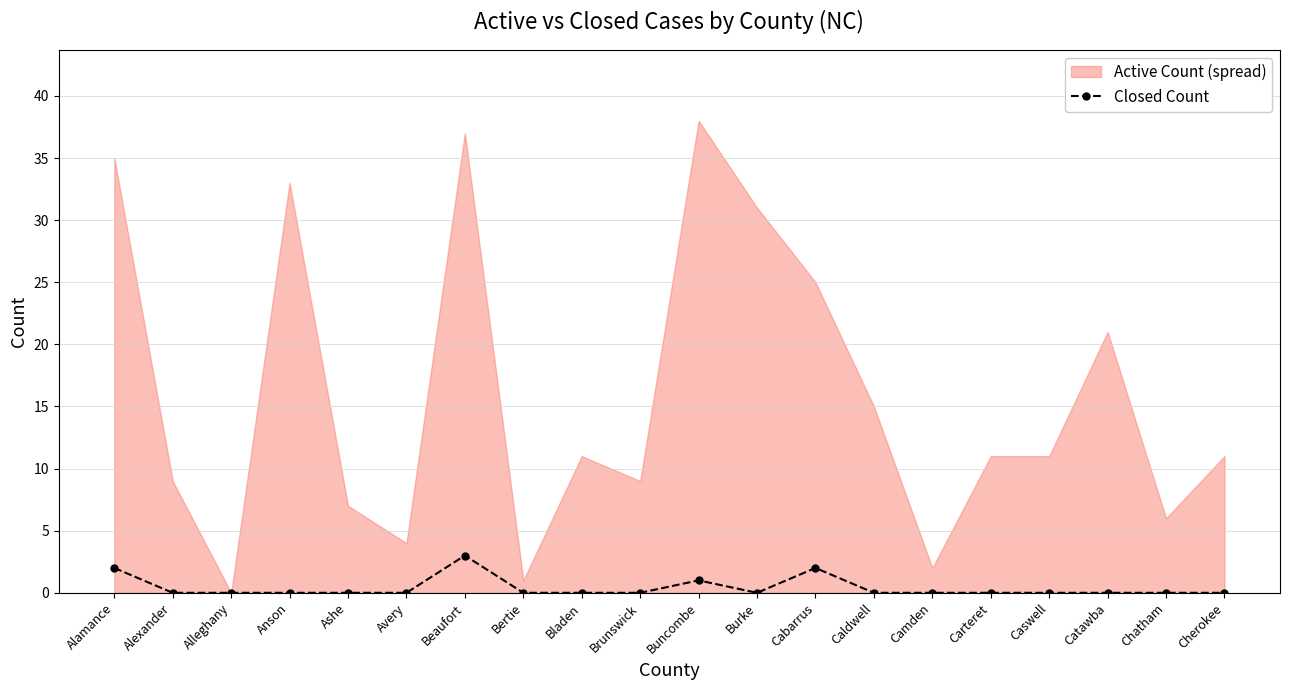

True or false: the data shows 0 at Bertie.

True